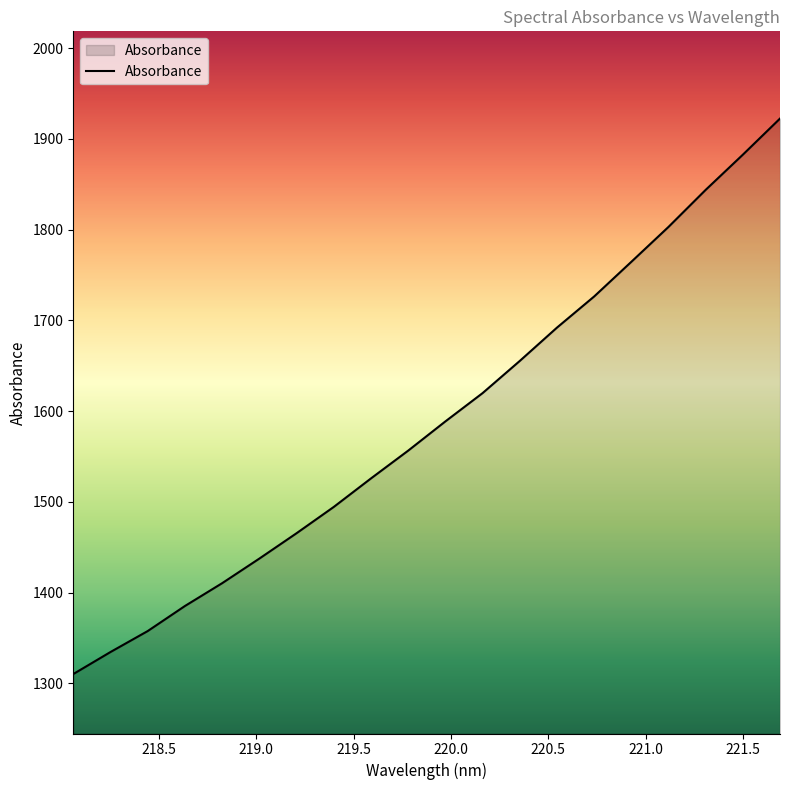

What is the greatest value displayed?

1922.4